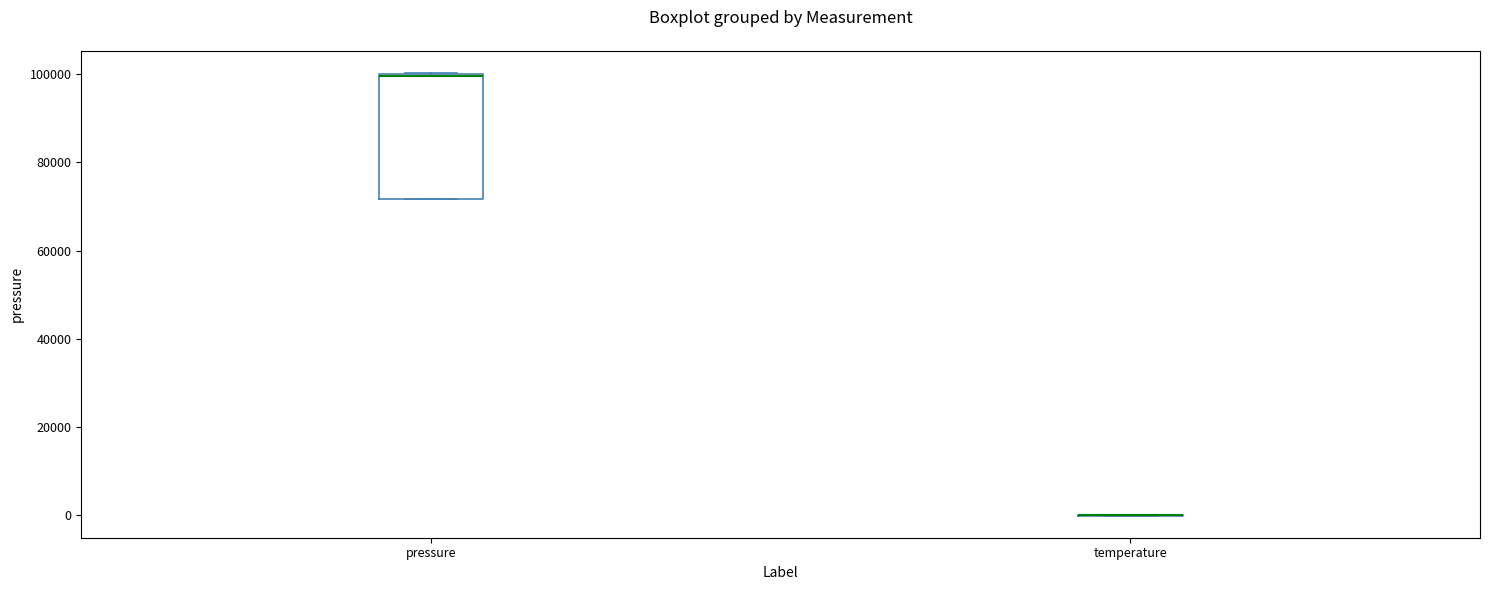

Where is the upper edge of the box for pressure on the y-axis? The values are not printed on the chart, so give them approximately, as read against the axis.

100000